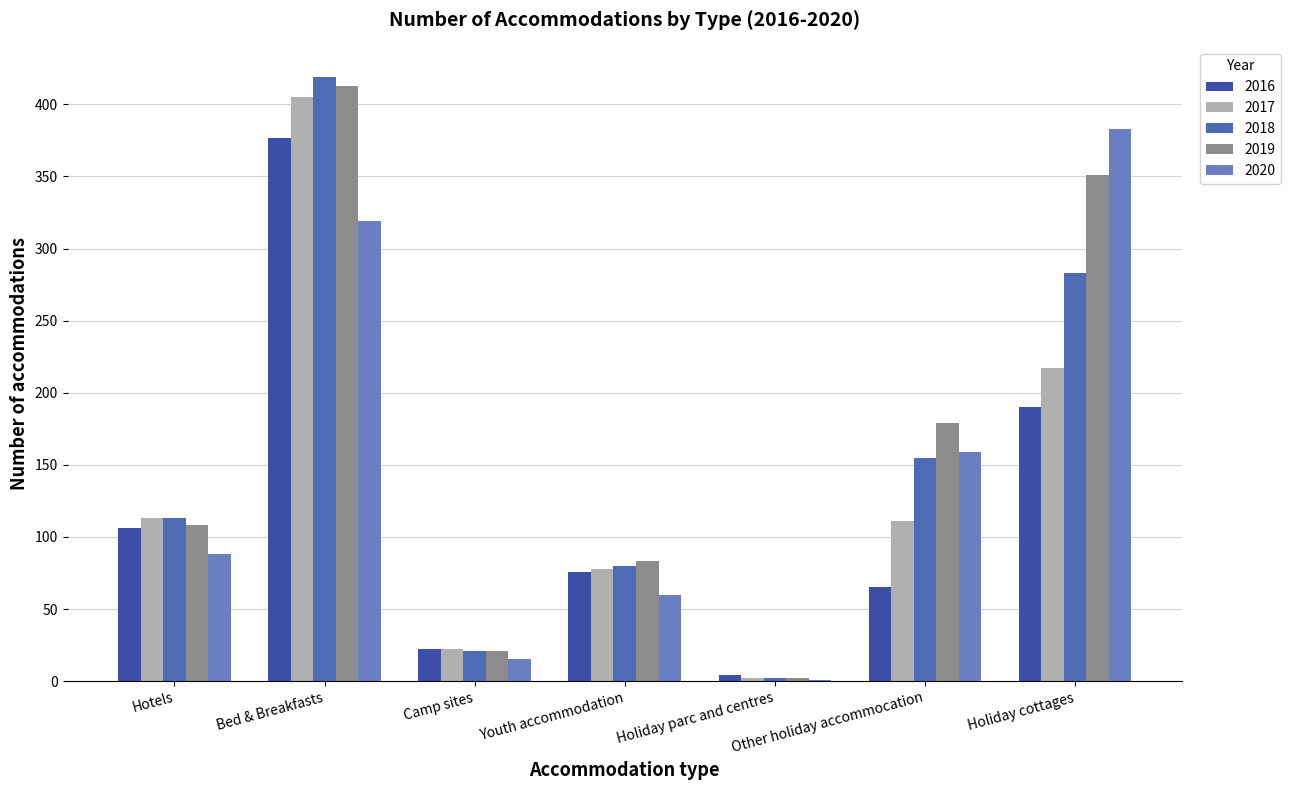

Rank the series by their average value, from highest to lowest.

2019, 2018, 2020, 2017, 2016